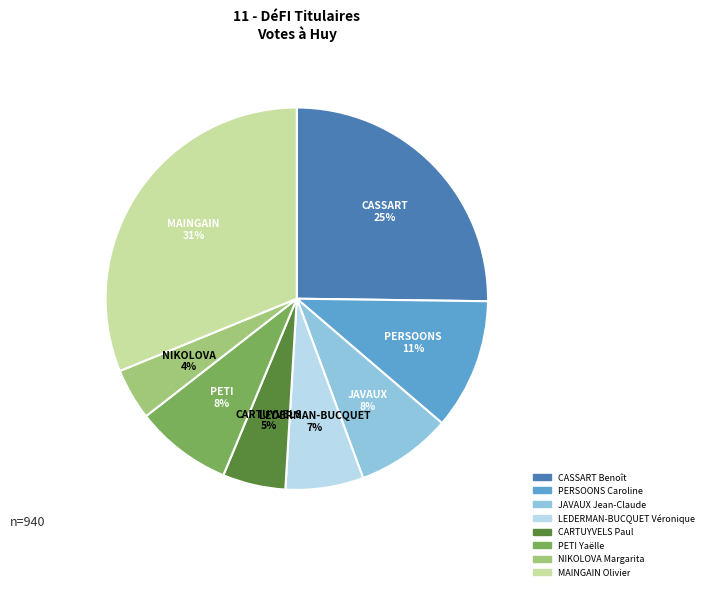

True or false: JAVAUX Jean-Claude accounts for 19% of the total.

False